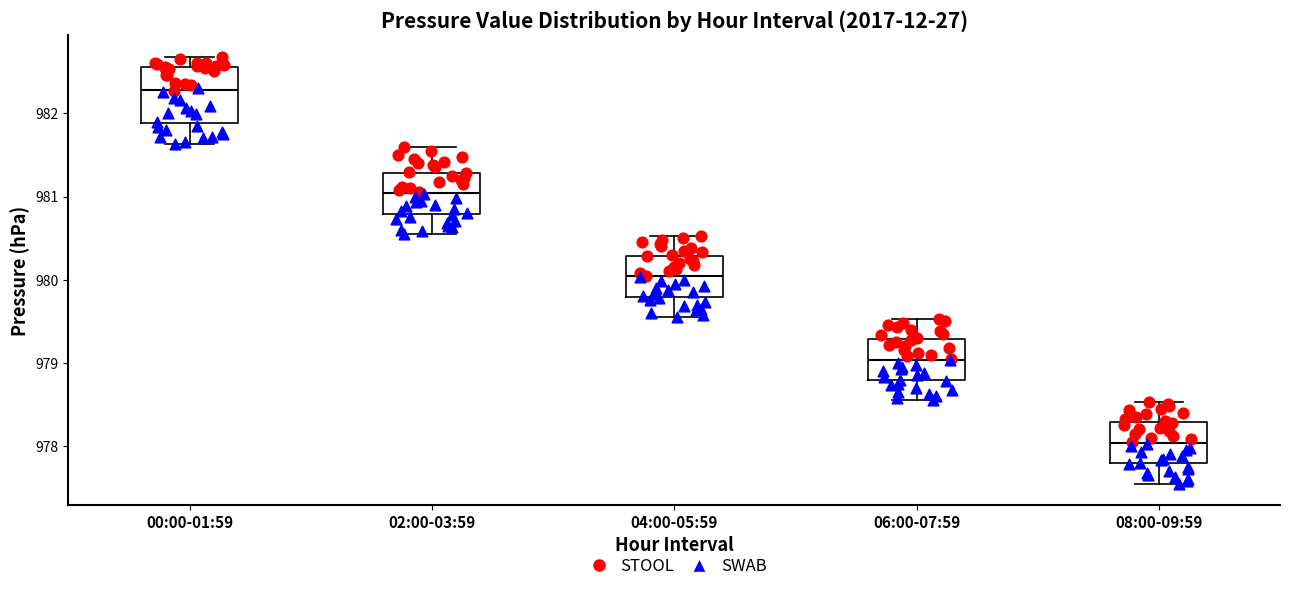

Comparing the boxes themselves (not the whiskers), which one is the tallest?

00:00-01:59